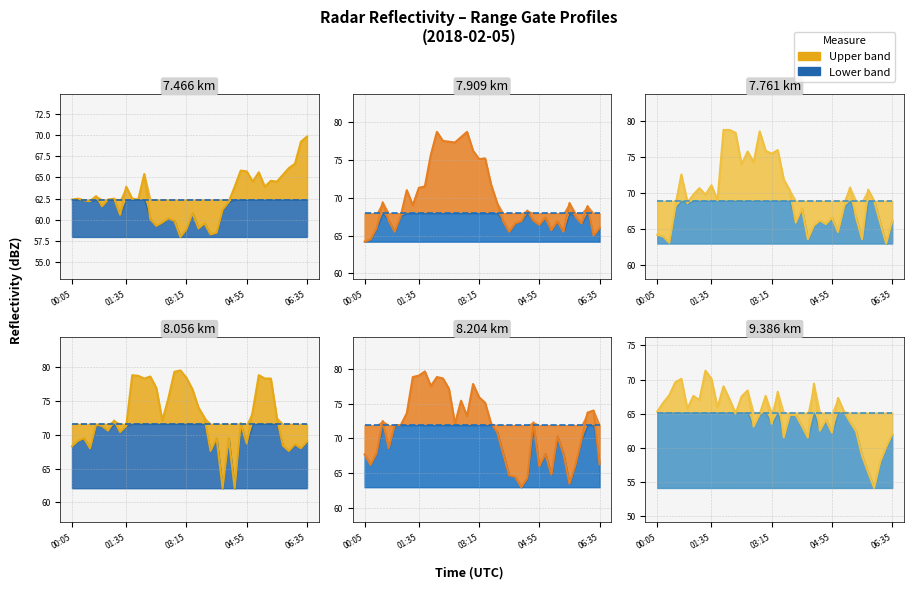

How many times do 9.386 and 7.466 cross each other?

3